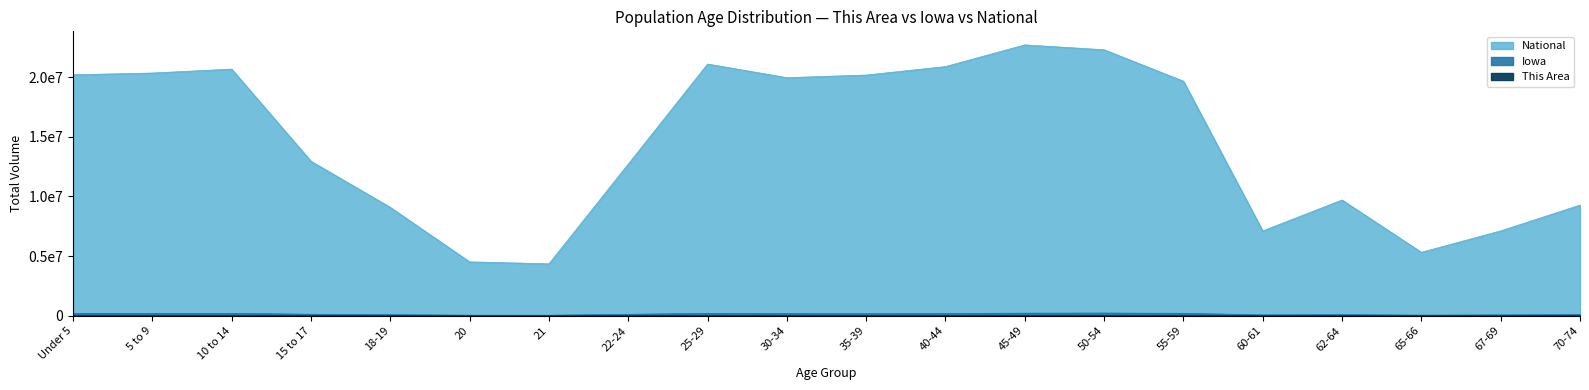

Between 70-74 and 21, which is larger?

70-74